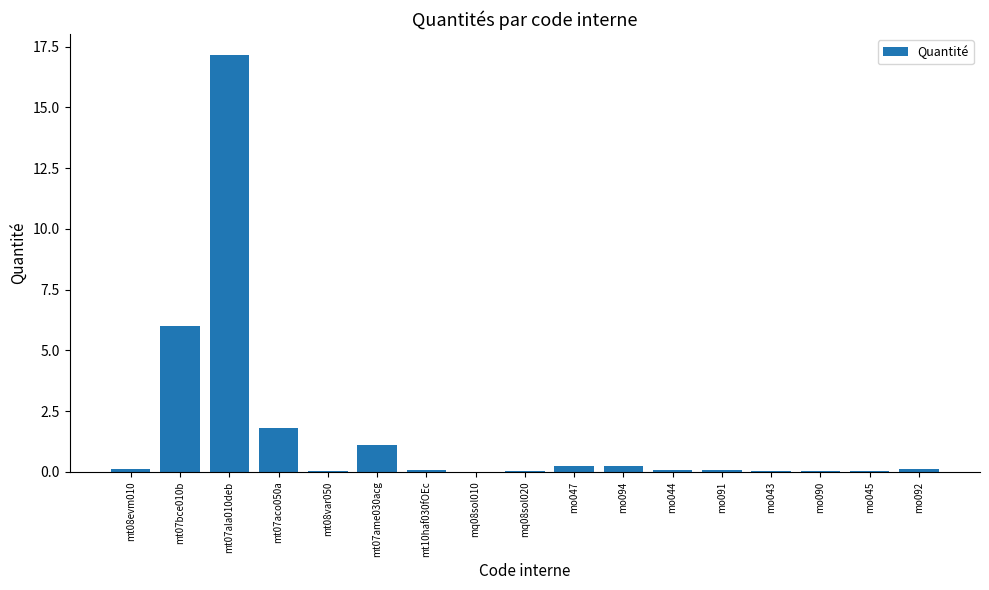

Which has a higher value, mt07aco050a or mt07bce010b?

mt07bce010b